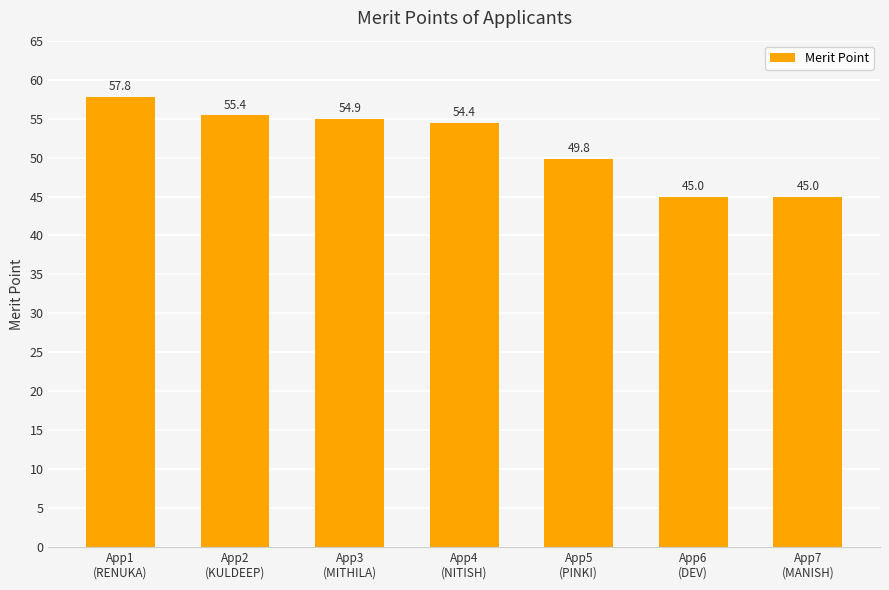

Are the bars grouped side by side (vs. stacked)?

No